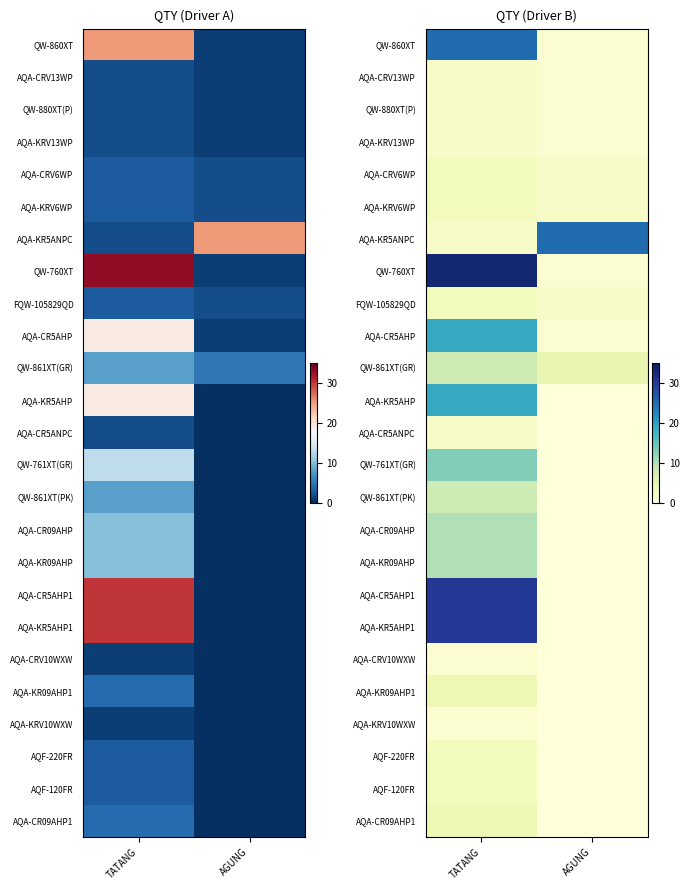

The value of QW-880XT(P) at AGUNG is 0. True or false?

False